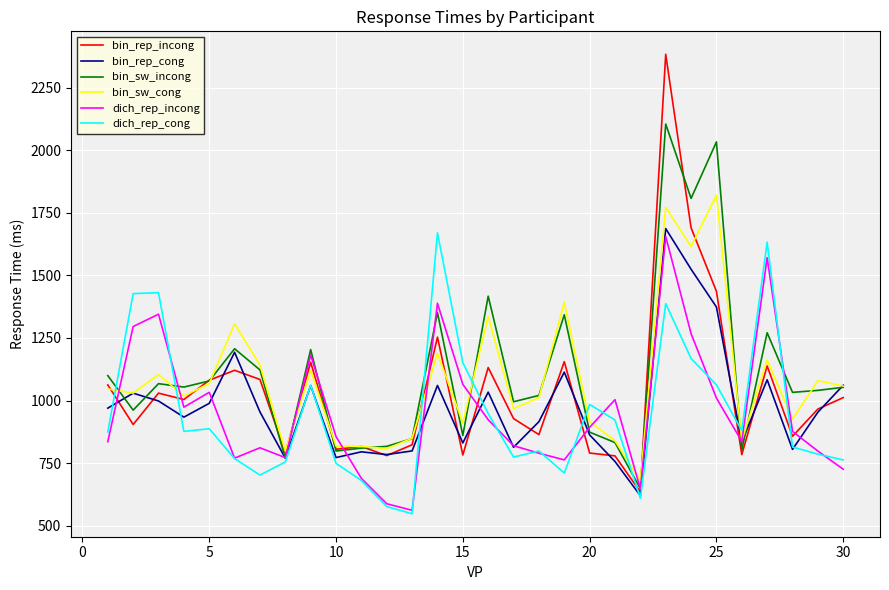

How many lines are shown in the chart?

6